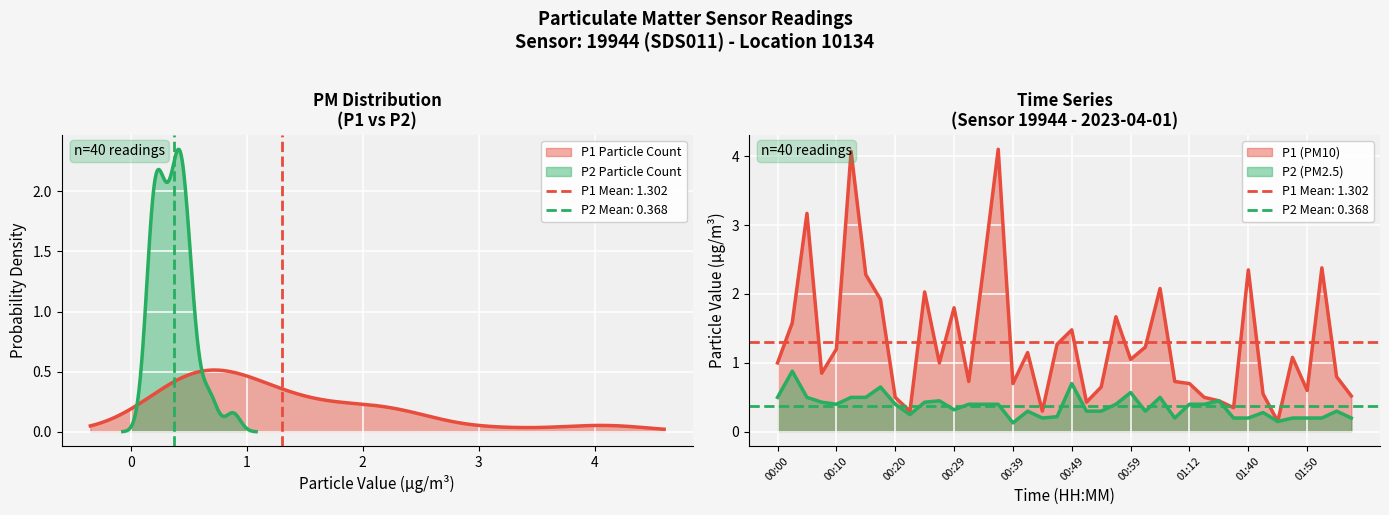

Reading left to right, extract all data points from this chart.

P1: 1.0	1.6	3.2	0.8	1.2	4.1	2.3	1.9	0.5	0.3	2.0	1.0	1.8	0.7	2.4	4.1	0.7	1.1	0.3	1.3	1.5	0.4	0.7	1.7	1.1	1.2	2.1	0.7	0.7	0.5	0.5	0.3	2.4	0.6	0.1	1.1	0.6	2.4	0.8	0.5
P2: 0.5	0.9	0.5	0.4	0.4	0.5	0.5	0.7	0.4	0.2	0.4	0.5	0.3	0.4	0.4	0.4	0.1	0.3	0.2	0.2	0.7	0.3	0.3	0.4	0.6	0.3	0.5	0.2	0.4	0.4	0.5	0.2	0.2	0.3	0.1	0.2	0.2	0.2	0.3	0.2